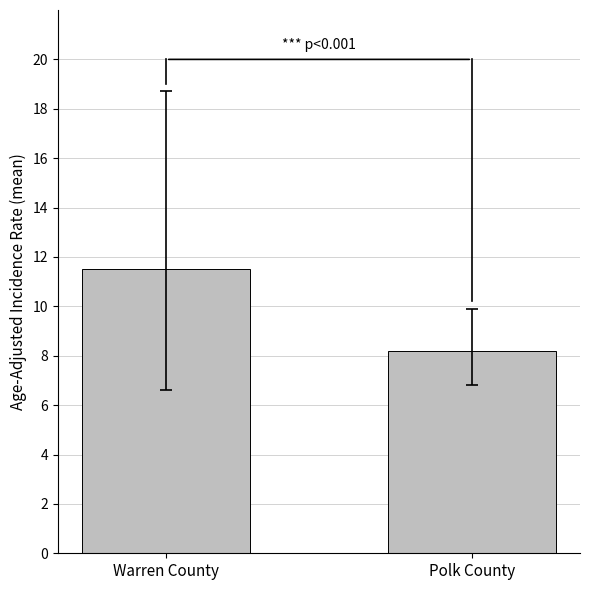

Rank the categories by value from highest to lowest.

Warren County, Polk County